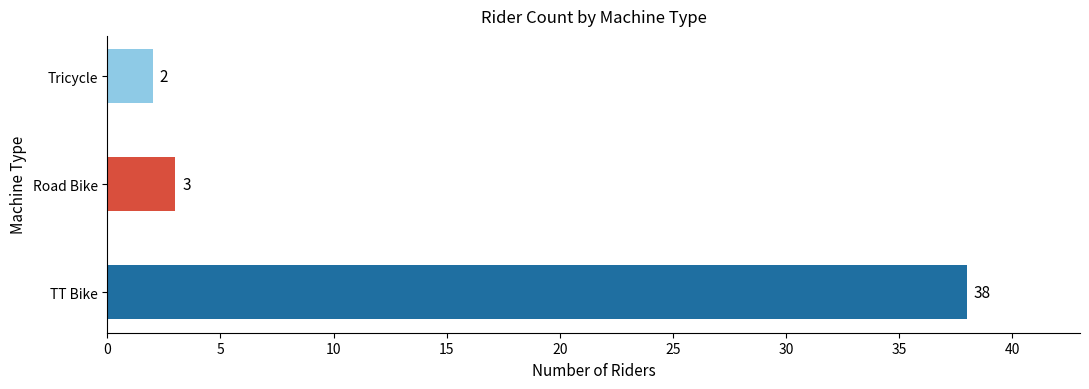

Which label corresponds to the smallest value in the chart?

Tricycle